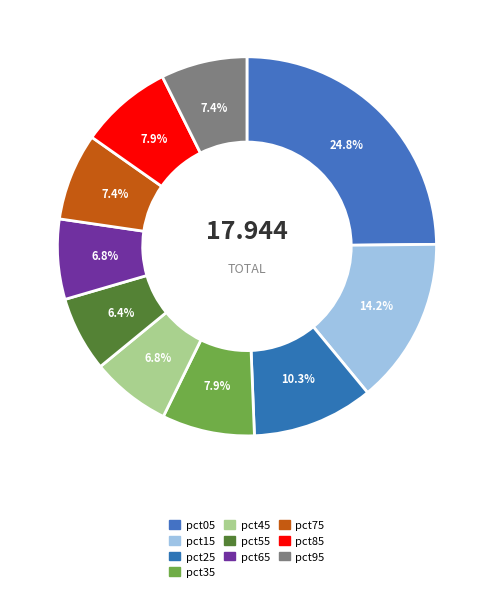

Is it true that pct65 is 7% of the pie?

True